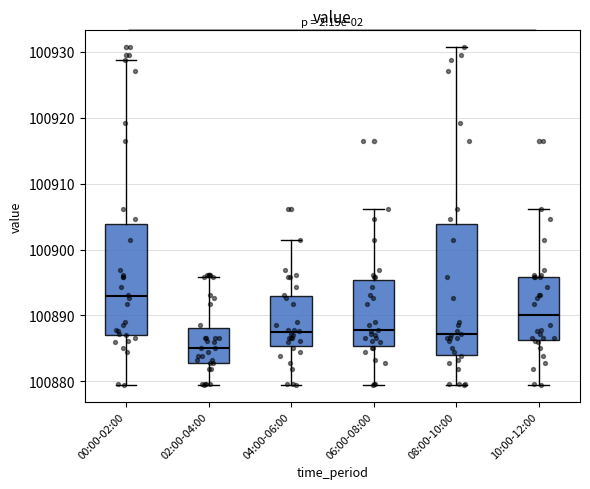

Reading left to right, read every box against the y-axis: the position of its median line, the range the box covers, and the ends of its whiskers. The values are not printed on the chart, so give them approximately, as read against the axis.

00:00-02:00: median 100893, box 100887 to 100904, whiskers 100879 to 100929
02:00-04:00: median 100885, box 100883 to 100888, whiskers 100879 to 100896
04:00-06:00: median 100887, box 100885 to 100893, whiskers 100879 to 100901
06:00-08:00: median 100888, box 100885 to 100895, whiskers 100879 to 100906
08:00-10:00: median 100887, box 100884 to 100904, whiskers 100879 to 100931
10:00-12:00: median 100890, box 100886 to 100896, whiskers 100879 to 100906